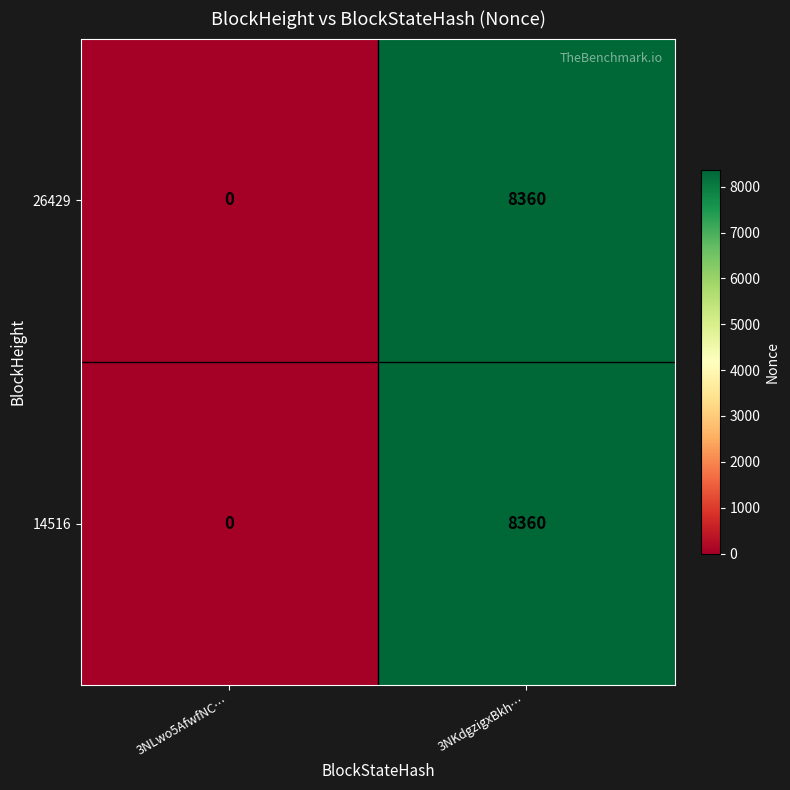

Reading left to right, extract all data points from this chart.

26429: 3NLwo5AfwfNC…=0	3NKdgzigxBkh…=8360
14516: 3NLwo5AfwfNC…=0	3NKdgzigxBkh…=8360